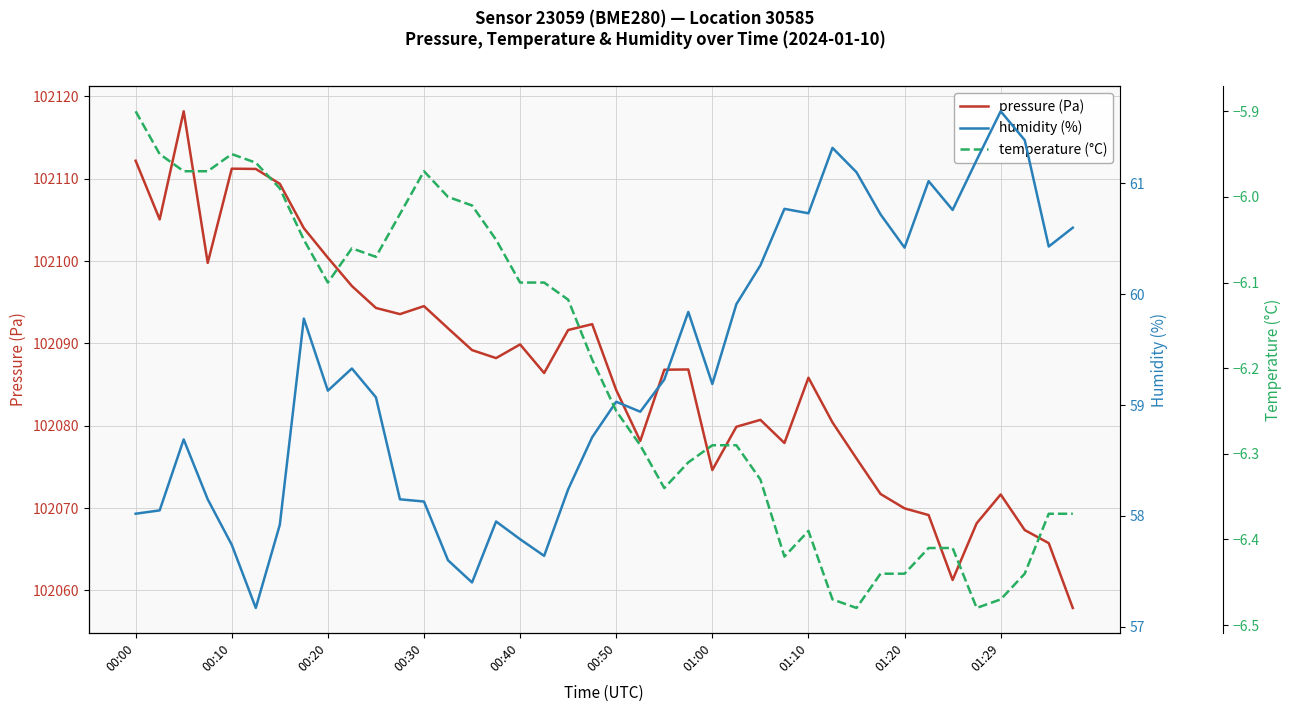

Count the number of categories in the chart.

40